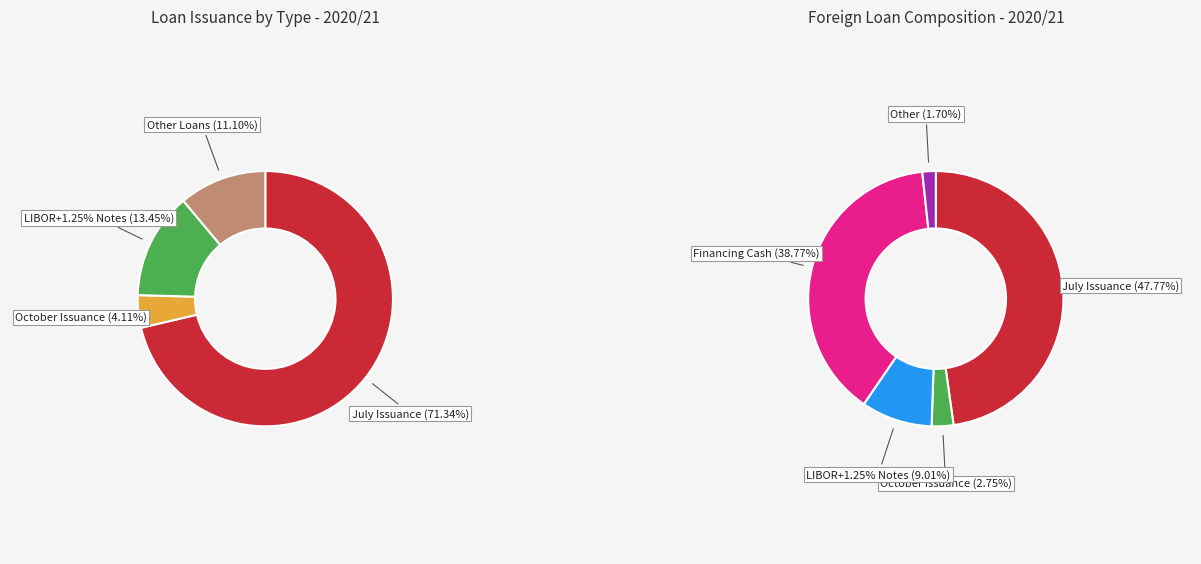

Does Loans for financing (other) represent more than half of the total?

No